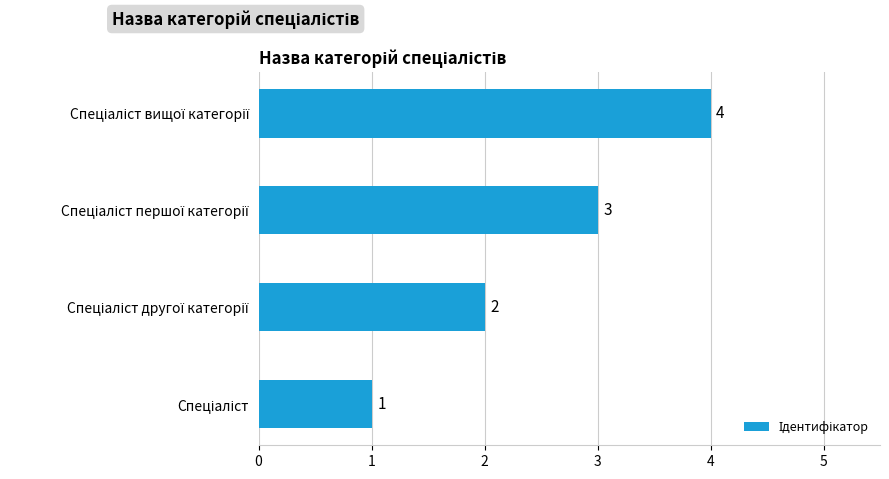

How many values are between 2 and 4?

3